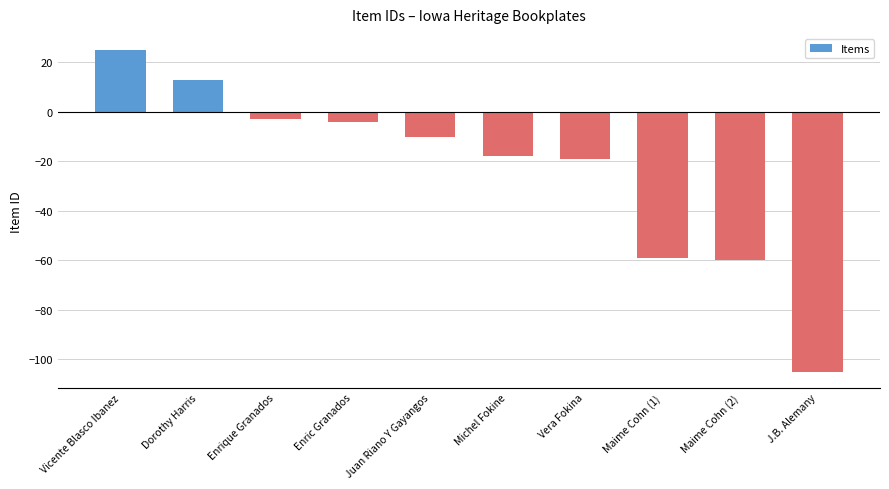

Reading left to right, what are all the values shown in this chart?

25	13	-3	-4	-10	-18	-19	-59	-60	-105